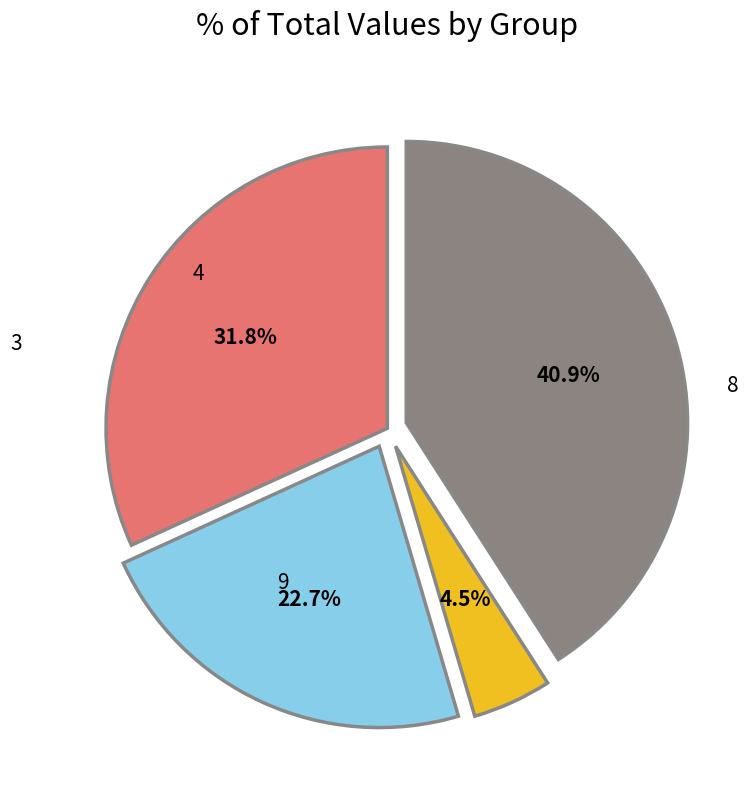

Is there any slice that represents more than half of the pie?

No